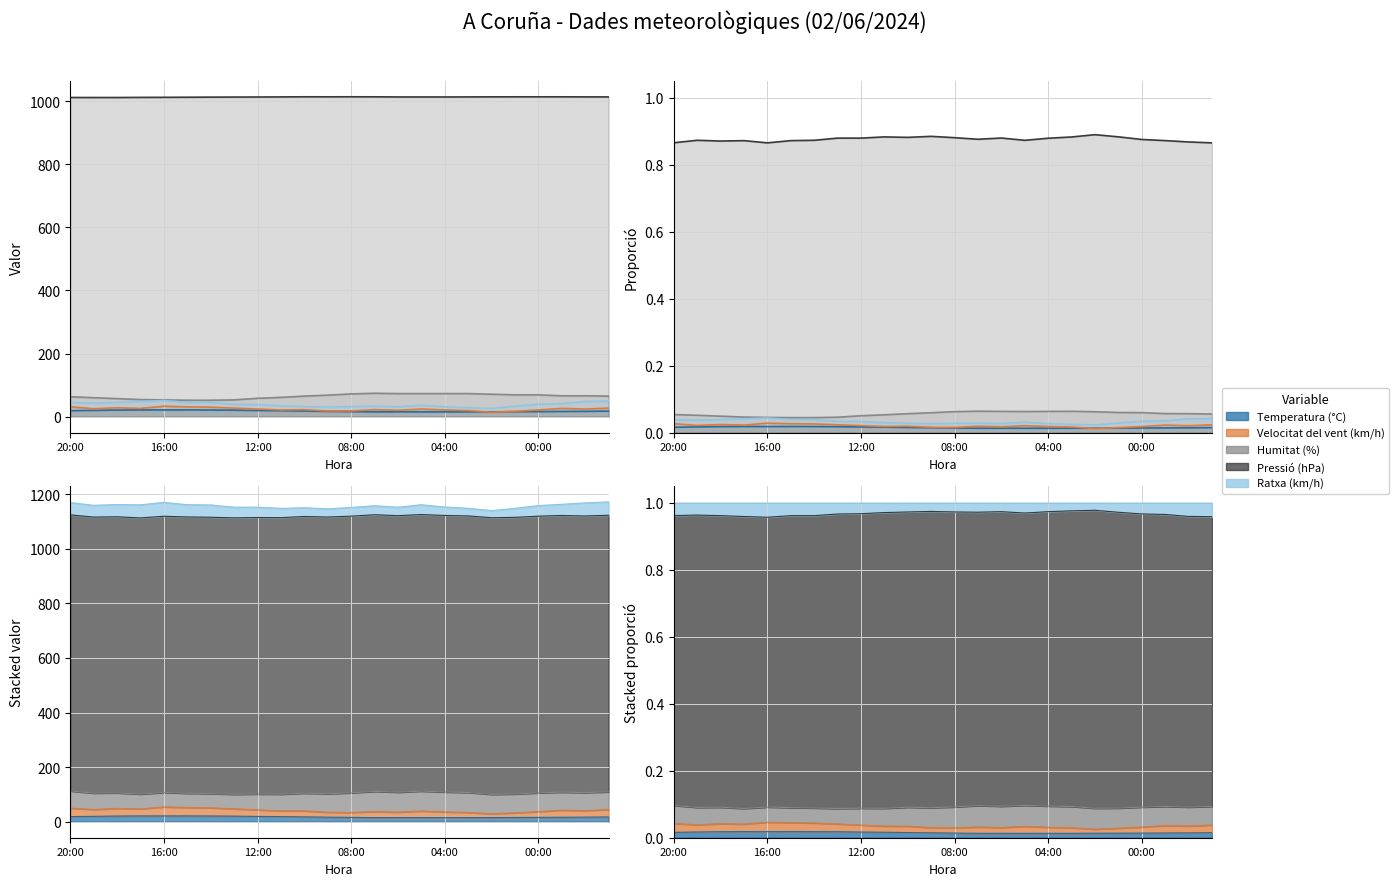

What value does the Pressió (hPa) series have at 7?

0.9